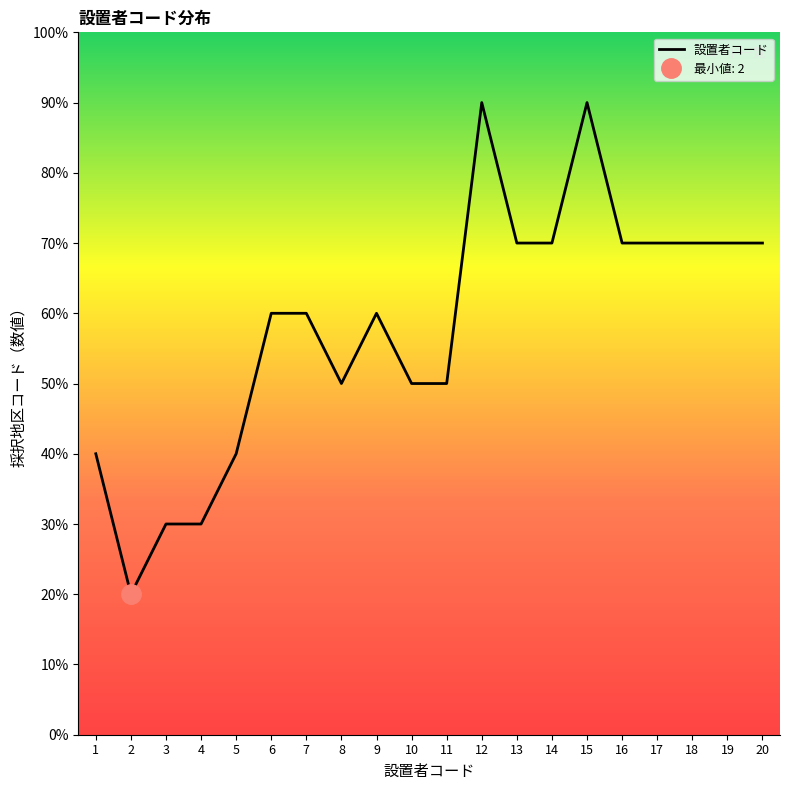

What is the difference between the maximum and minimum values?

7